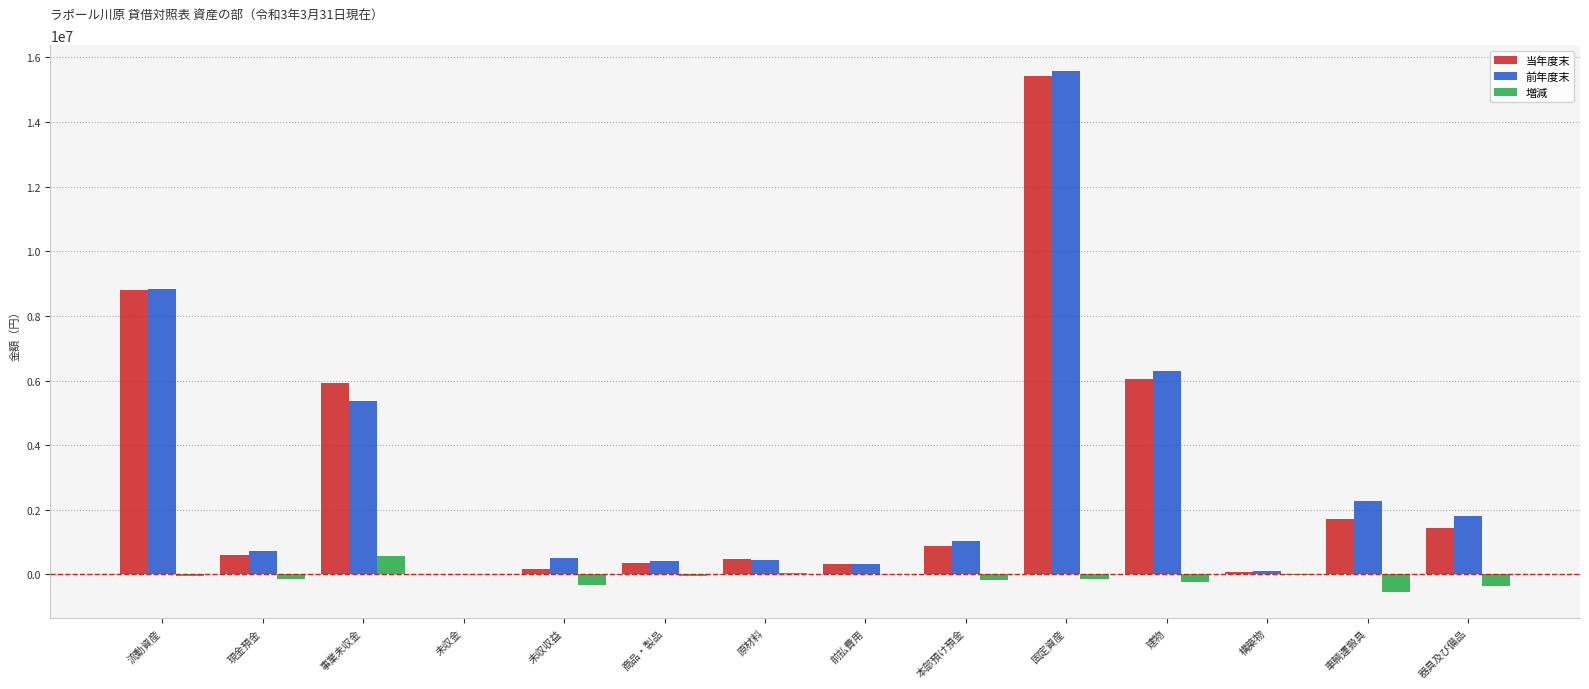

What is the sum of all 当年度末 values?

42306729